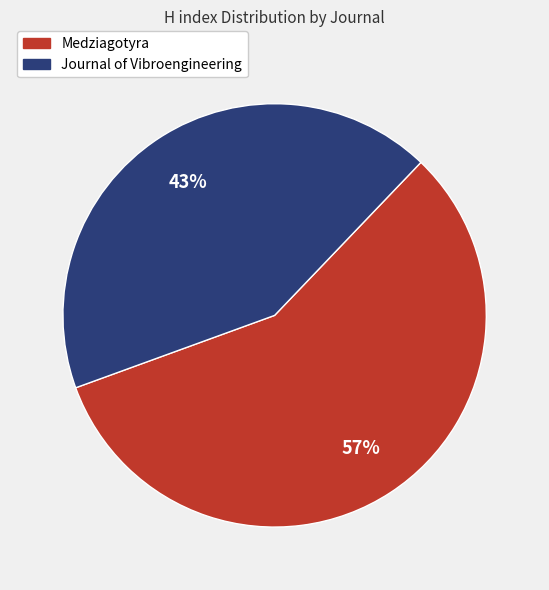

Is the sum of Journal of Vibroengineering and Medziagotyra greater than half?

Yes